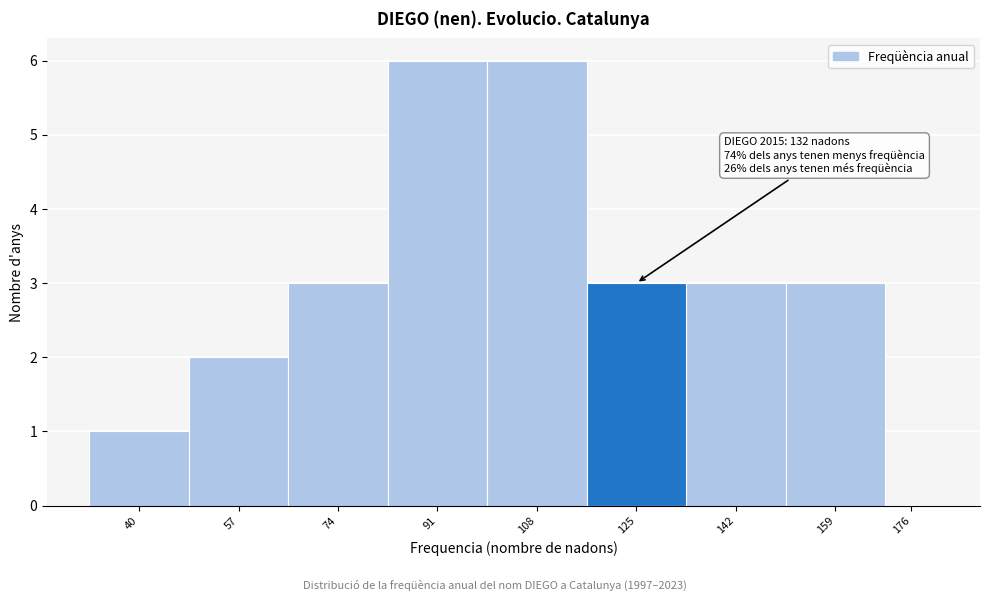

Reading left to right, what are all the values shown in this chart?

40=1	57=2	74=3	91=6	108=6	125=3	142=3	159=3	176=0